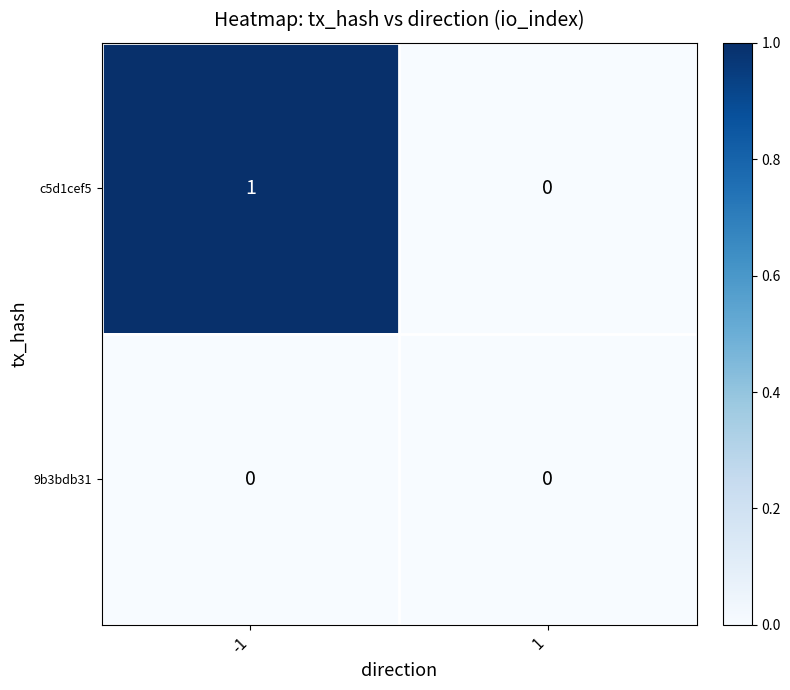

Reading left to right, list all the values displayed in this chart.

c5d1cef5: -1=1	1=0
9b3bdb31: -1=0	1=0